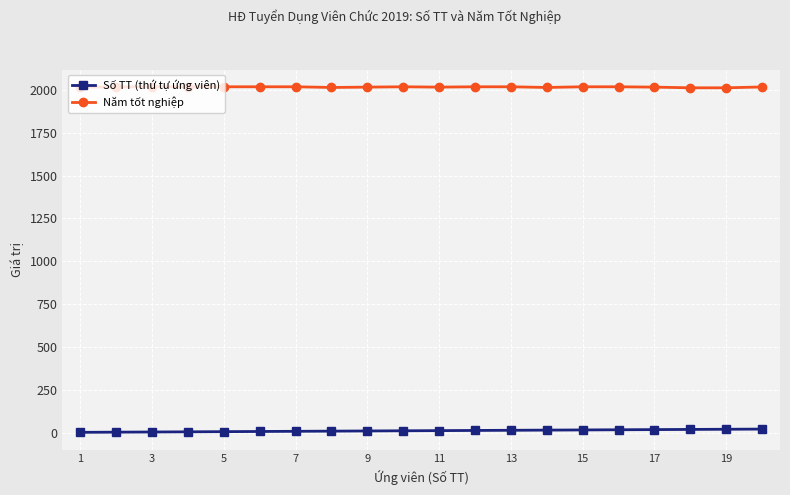

At how many categories does at least one series exceed 1576?

20